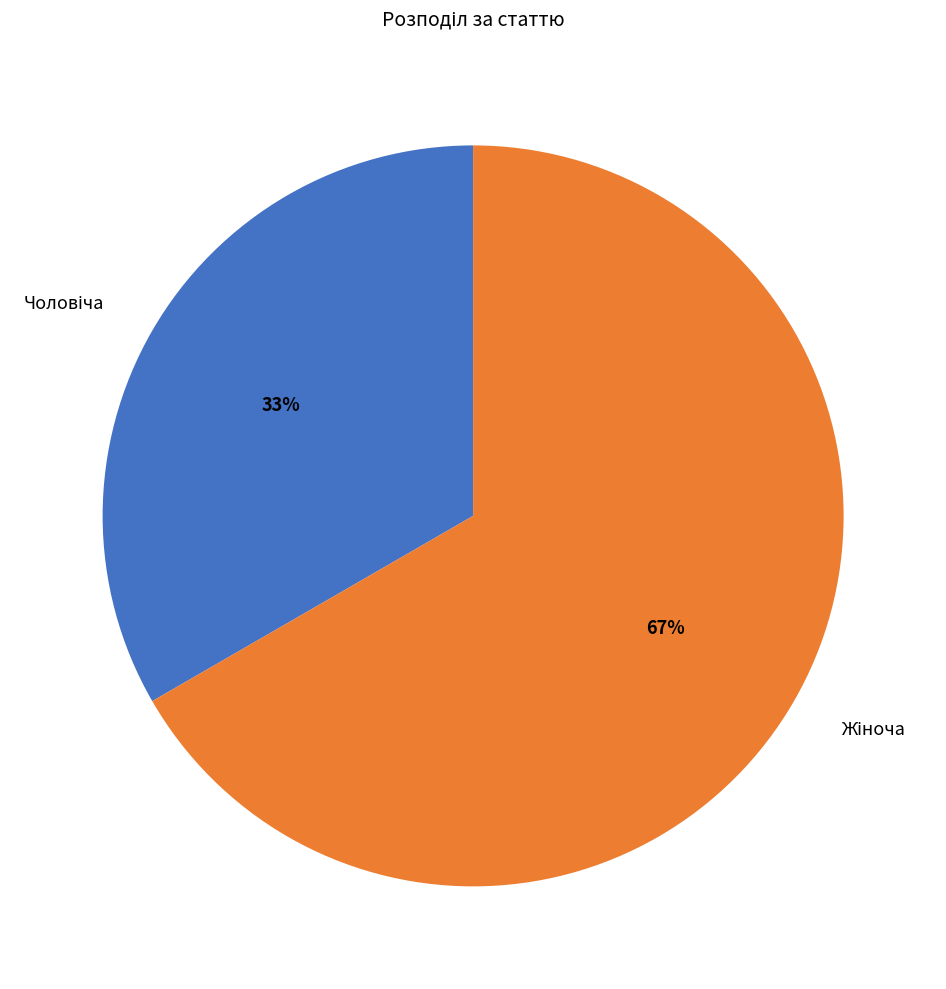

How many segments does this pie chart have?

2